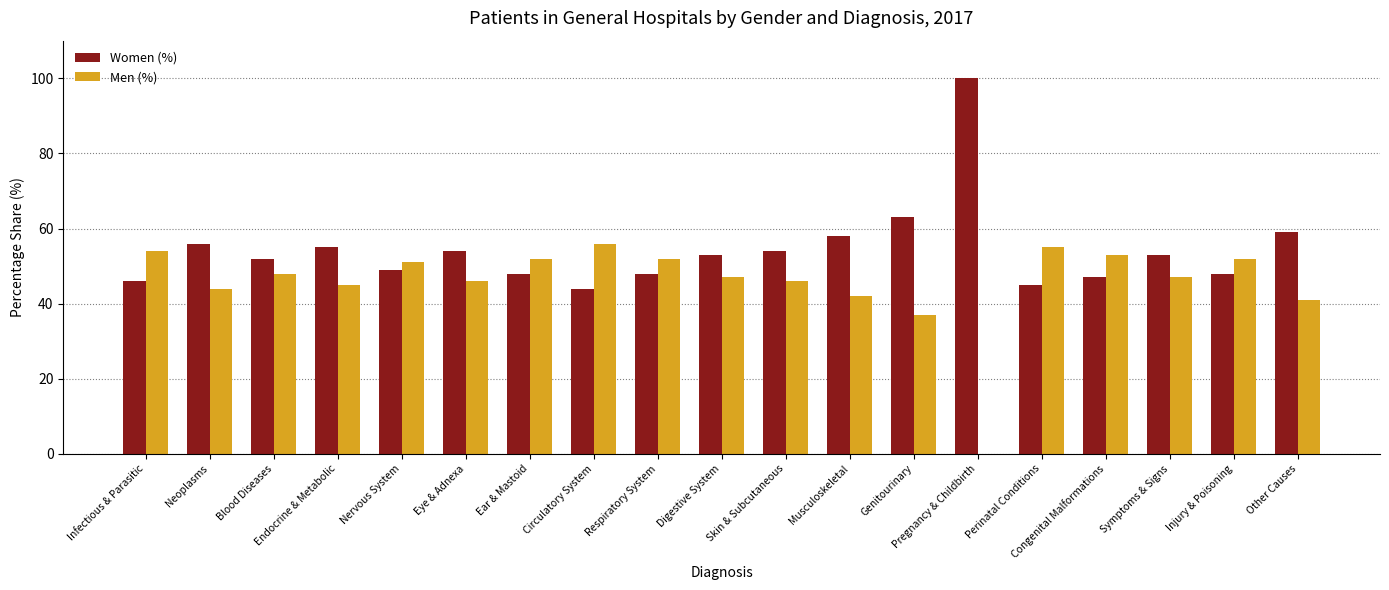

Which series has the largest total across all categories?

Women (%)